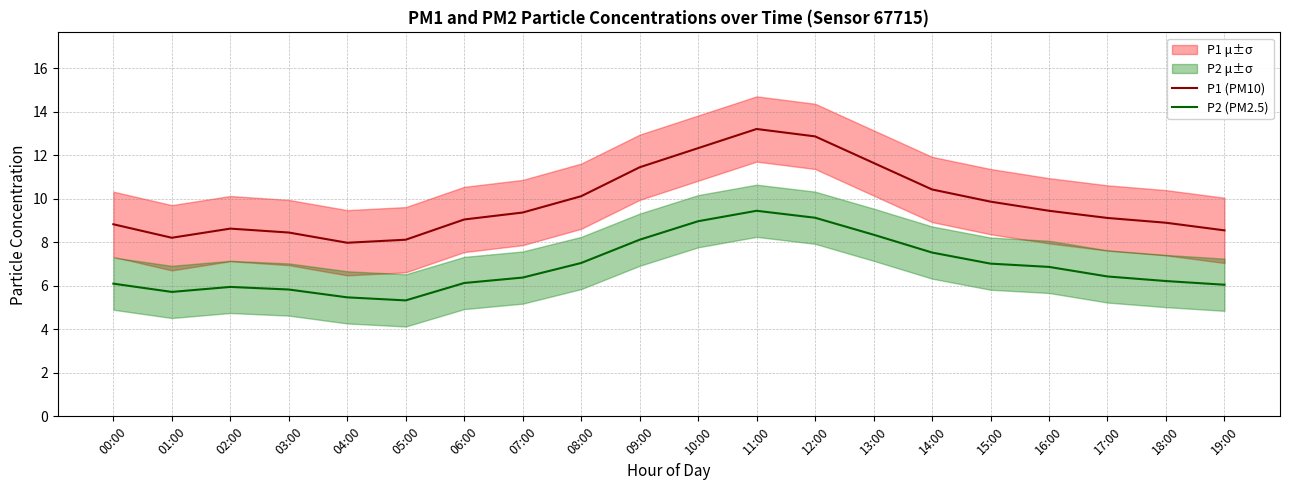

At which category does P2 (PM2.5) reach its first local valley?

01:00